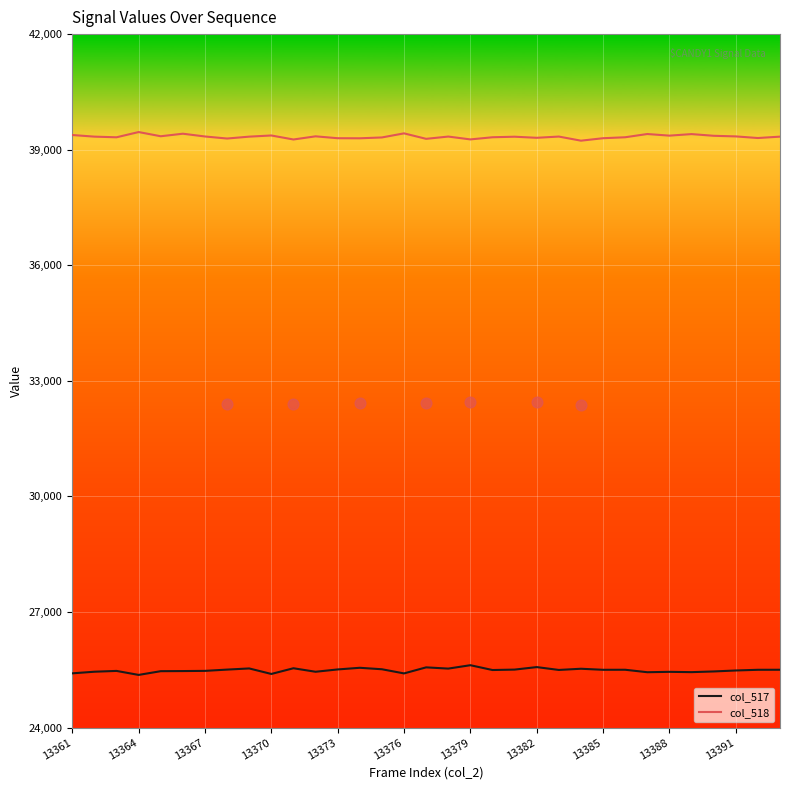

True or false: col_517 has a value of 25393 at 13370.

True